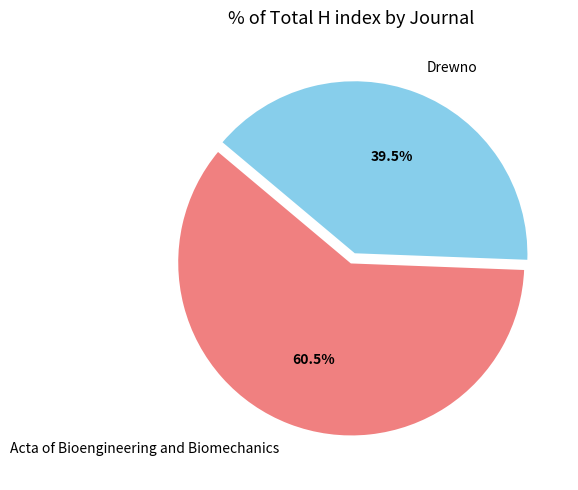

What is the largest slice in the pie chart?

Acta of Bioengineering and Biomechanics